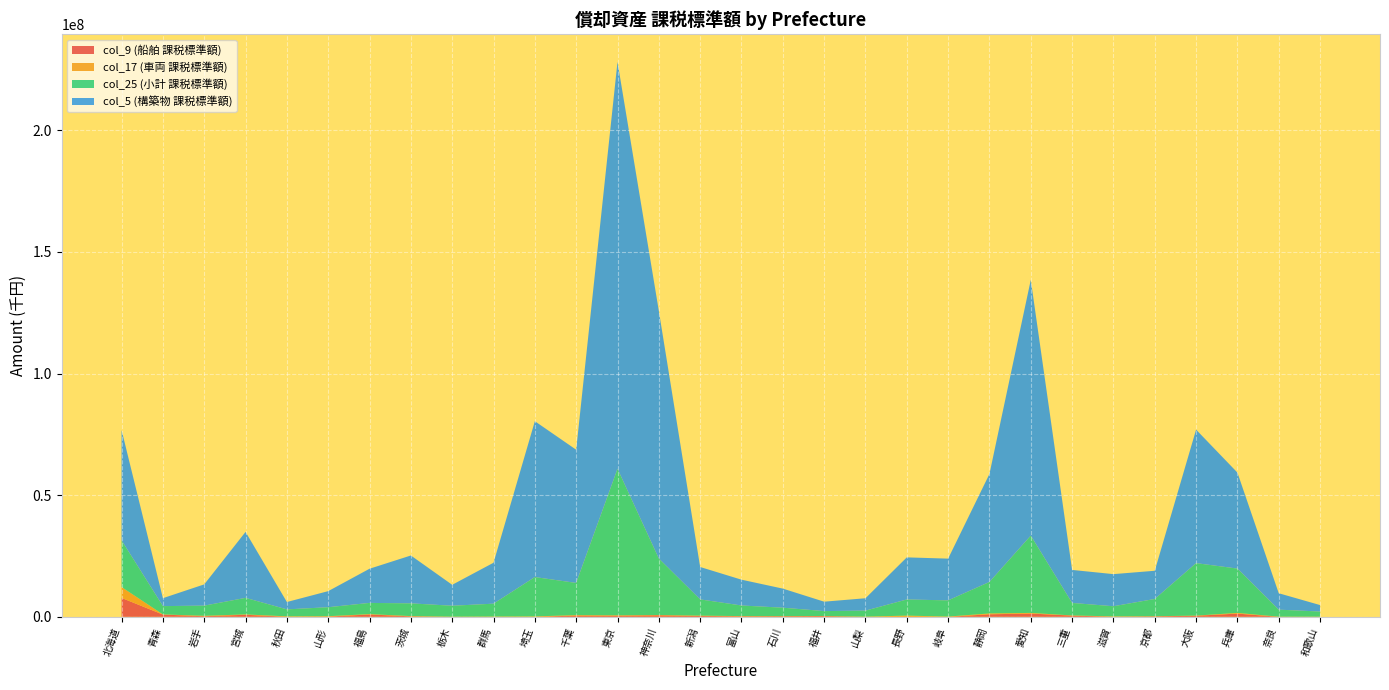

Reading left to right, extract all data points from this chart.

col_9 (船舶 課税標準額): 北海道=7768243	青森=921378	岩手=248545	宮城=838412	秋田=30843	山形=95466	福島=968047	茨城=195972	栃木=1031	群馬=137	埼玉=2648	千葉=522915	東京=467489	神奈川=640986	新潟=342893	富山=212007	石川=240296	福井=284030	山梨=5464	長野=12787	岐阜=1103	静岡=1044056	愛知=1350019	三重=503450	滋賀=56739	京都=196227	大阪=441193	兵庫=1321082	奈良=4581	和歌山=23579
col_17 (車両 課税標準額): 北海道=4461038	青森=68883	岩手=161858	宮城=148502	秋田=161962	山形=154452	福島=140867	茨城=103634	栃木=53805	群馬=107635	埼玉=159091	千葉=179849	東京=155375	神奈川=106939	新潟=136648	富山=85834	石川=48636	福井=51737	山梨=61136	長野=482275	岐阜=101735	静岡=340762	愛知=251630	三重=59378	滋賀=114351	京都=44351	大阪=56983	兵庫=291289	奈良=43970	和歌山=29768
col_25 (小計 課税標準額): 北海道=19192329	青森=3408251	岩手=4182667	宮城=6799666	秋田=2864982	山形=3691284	福島=4608515	茨城=5232236	栃木=4496415	群馬=5290131	埼玉=16178123	千葉=13227734	東京=60215524	神奈川=23214647	新潟=6677098	富山=4357569	石川=3458002	福井=2017785	山梨=2476285	長野=6630057	岐阜=6654613	静岡=12941873	愛知=31773284	三重=5142079	滋賀=4172733	京都=7096140	大阪=21566224	兵庫=18216085	奈良=2891899	和歌山=2120813
col_5 (構築物 課税標準額): 北海道=45357538	青森=3266587	岩手=8741352	宮城=27123678	秋田=3025525	山形=6614516	福島=14046878	茨城=19676961	栃木=8609228	群馬=16831719	埼玉=64065642	千葉=54755494	東京=167266723	神奈川=101796115	新潟=13322189	富山=10611859	石川=7846939	福井=3868131	山梨=5094245	長野=17307991	岐阜=17160029	静岡=44398032	愛知=105137402	三重=13569793	滋賀=13201615	京都=11594903	大阪=54877088	兵庫=39453967	奈良=6751795	和歌山=2654690